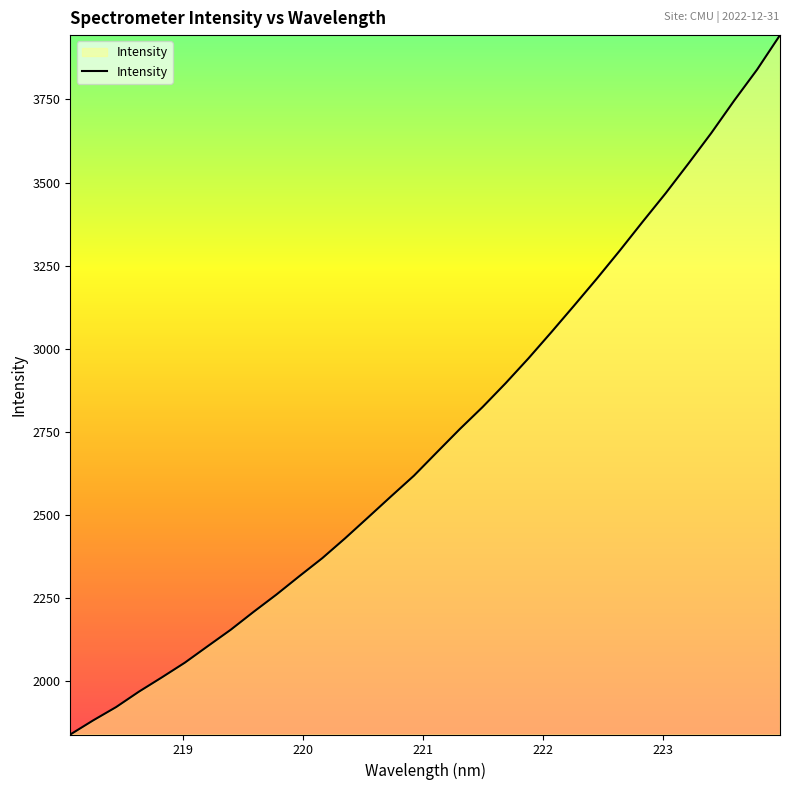

What is the smallest value displayed?

1839.9